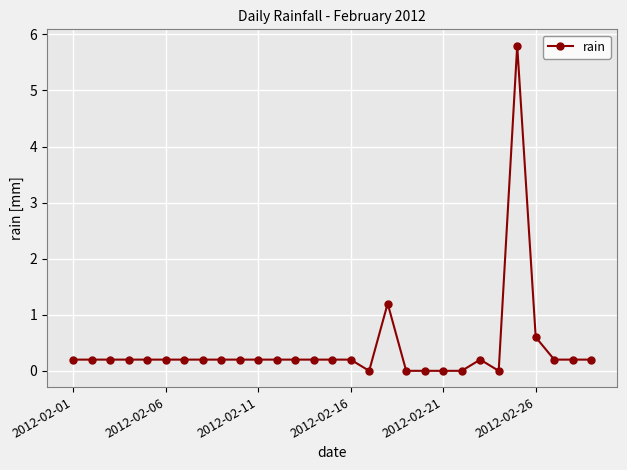

What is the difference between the maximum and second lowest values?

5.8